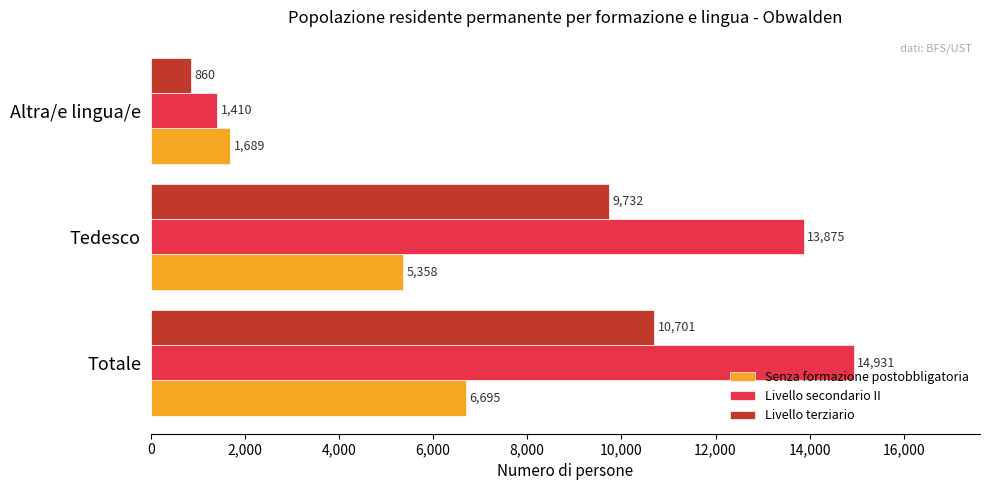

What is the minimum value shown in the chart?

859.9